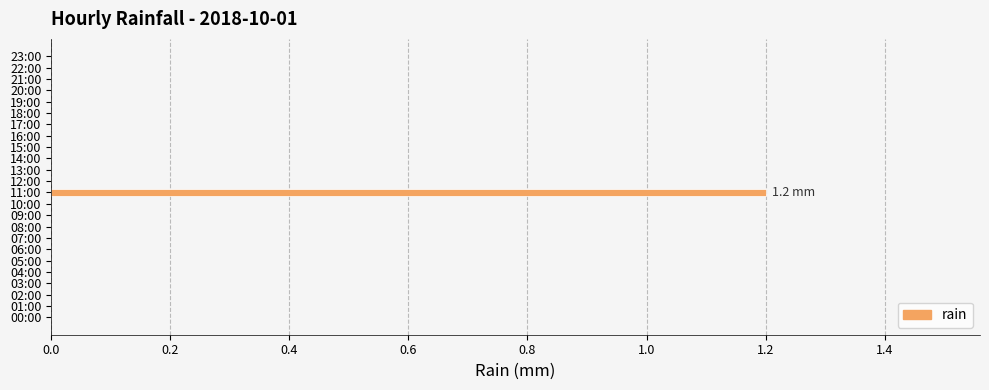

Reading bottom to top, list all the values displayed in this chart.

00:00=0.0	01:00=0.0	02:00=0.0	03:00=0.0	04:00=0.0	05:00=0.0	06:00=0.0	07:00=0.0	08:00=0.0	09:00=0.0	10:00=0.0	11:00=1.2	12:00=0.0	13:00=0.0	14:00=0.0	15:00=0.0	16:00=0.0	17:00=0.0	18:00=0.0	19:00=0.0	20:00=0.0	21:00=0.0	22:00=0.0	23:00=0.0